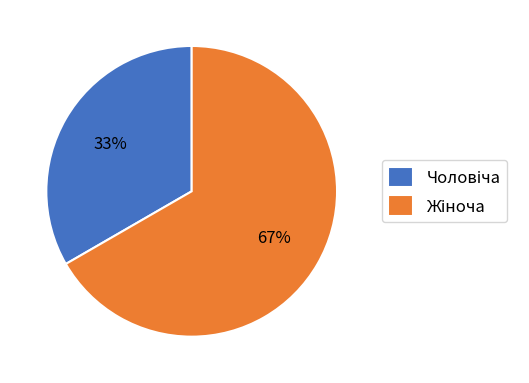

Is there a majority slice in this chart?

Yes